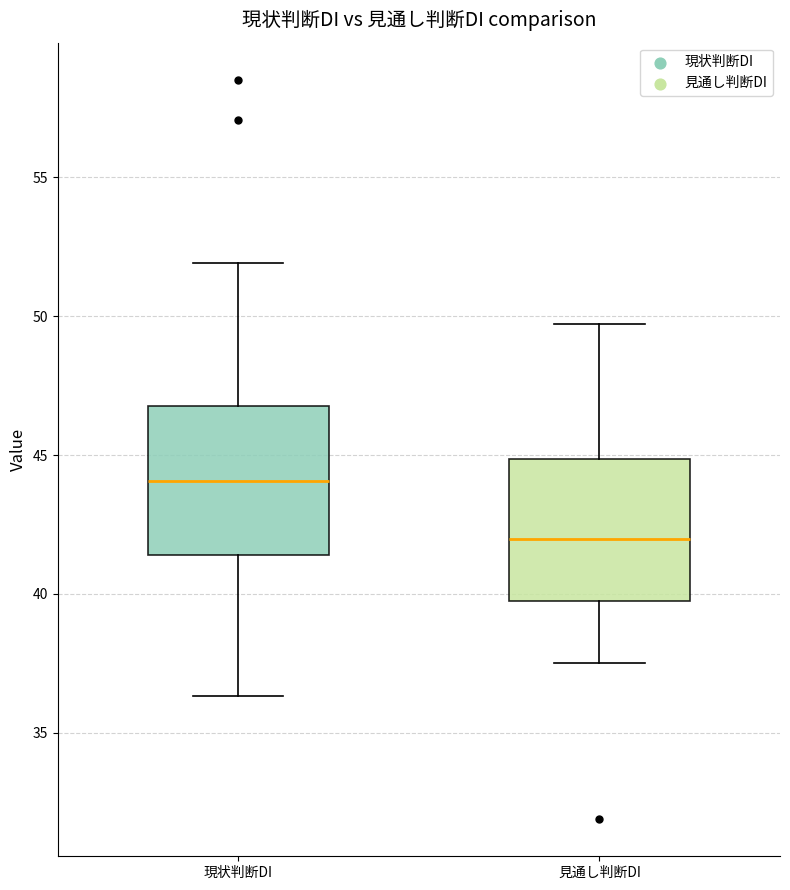

Reading left to right, transcribe this box plot: for each box, give where its median line is, the range the box spans, and where its two whiskers end, as read against the y-axis. The values are not printed on the chart, so give them approximately, as read against the axis.

現状判断DI: median 44.0, box 41.5 to 47.0, whiskers 36.5 to 52.0
見通し判断DI: median 42.0, box 40.0 to 45.0, whiskers 37.5 to 49.5